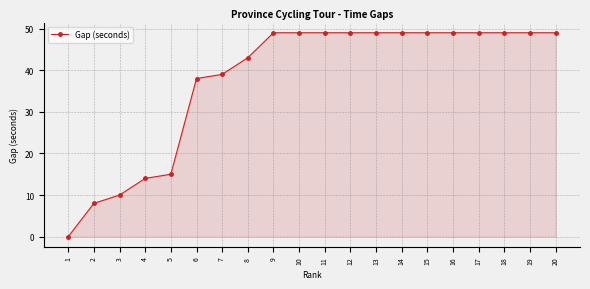

What is the maximum value shown in the chart?

49